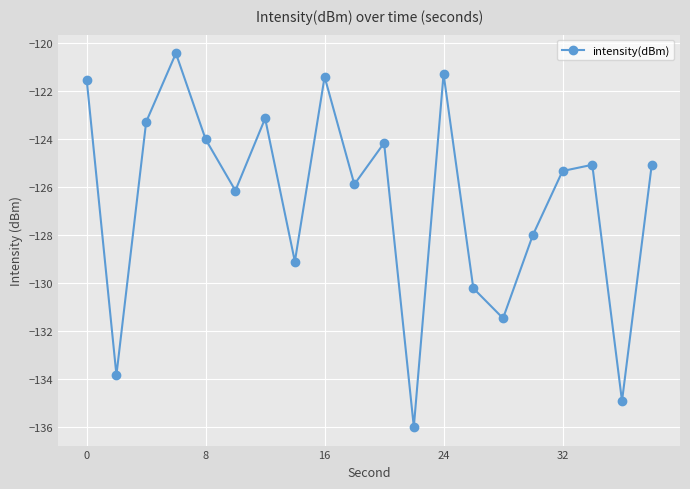

What is the value of the 4th point from the left?

-120.4